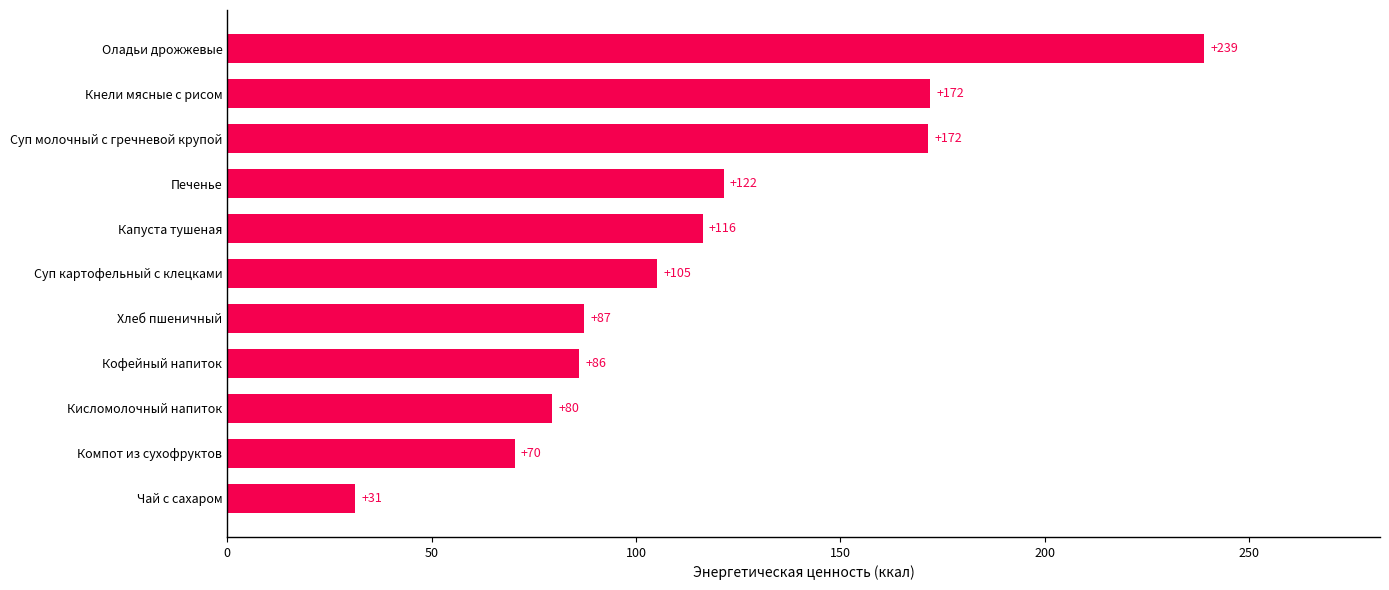

What is the difference between the maximum and second lowest values?

168.7